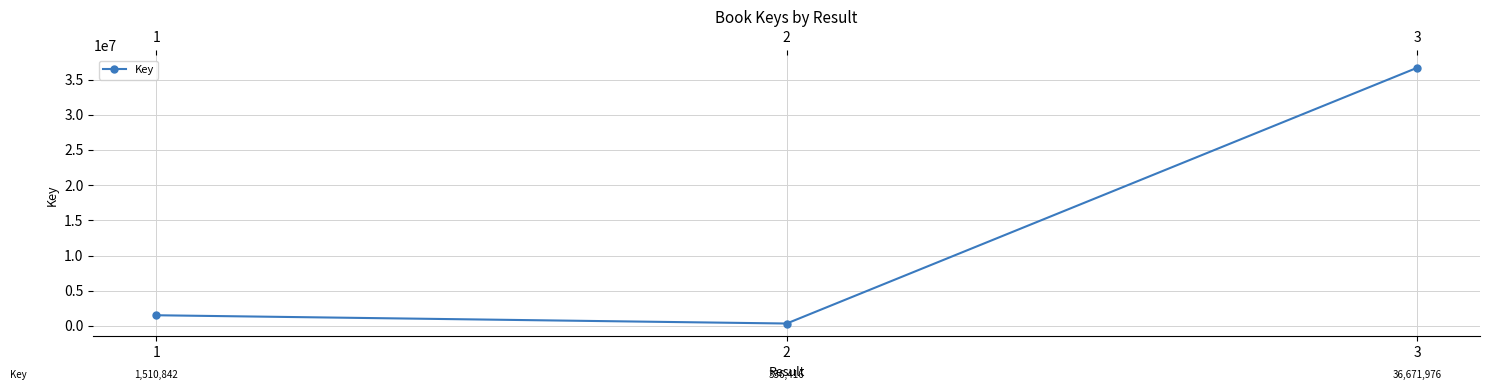

What is the change in value from 1 to 3?

+35161134